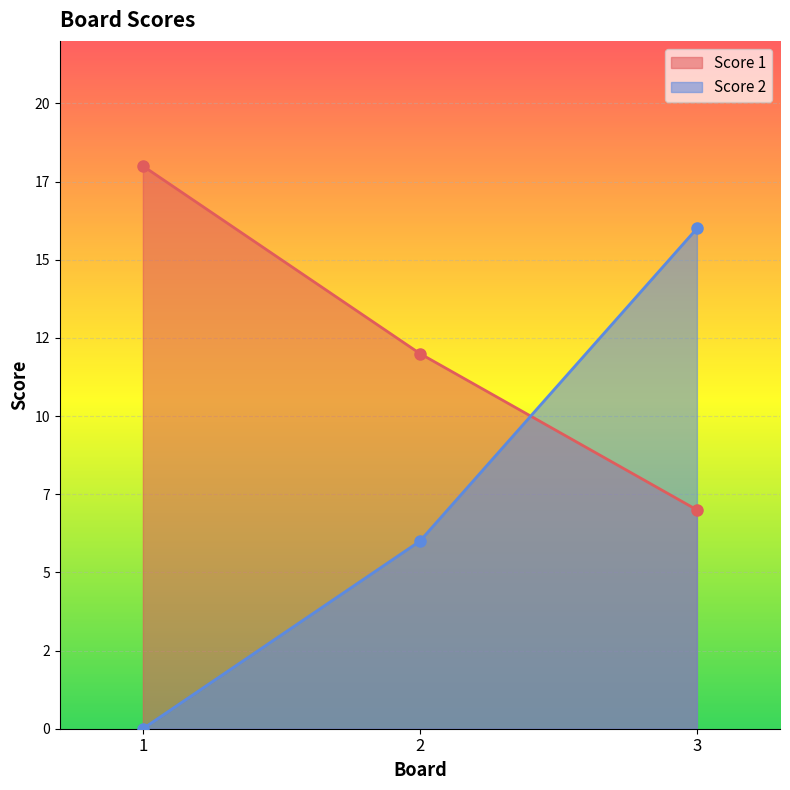

What is the greatest value displayed?

18